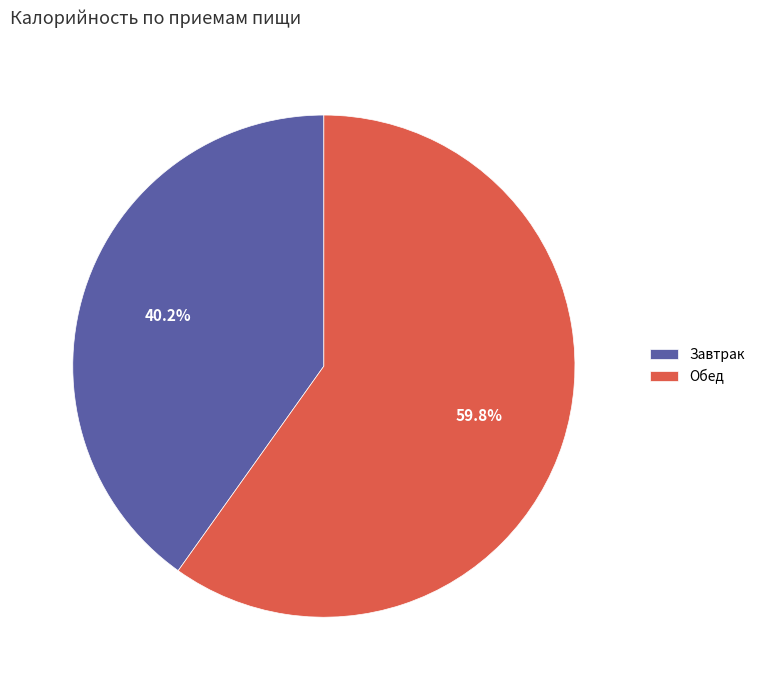

Which category has the biggest portion of the pie?

Обед